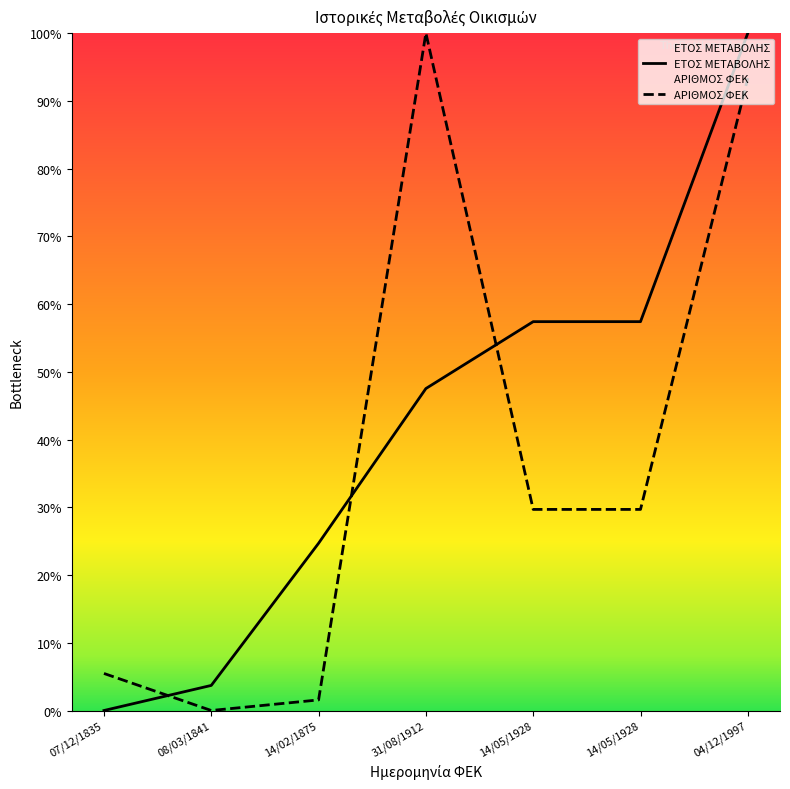

Between which two adjacent categories do ΕΤΟΣ ΜΕΤΑΒΟΛΗΣ and ΑΡΙΘΜΟΣ ΦΕΚ first intersect?

07/12/1835 and 08/03/1841